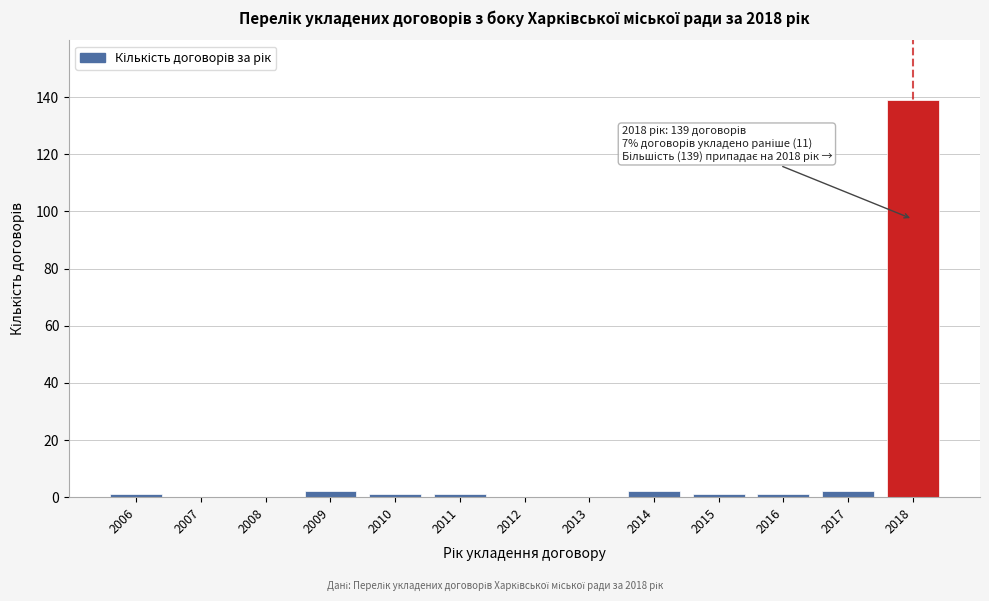

Reading right to left, transcribe all the data shown in this chart.

2018=139	2017=2	2016=1	2015=1	2014=2	2013=0	2012=0	2011=1	2010=1	2009=2	2008=0	2007=0	2006=1